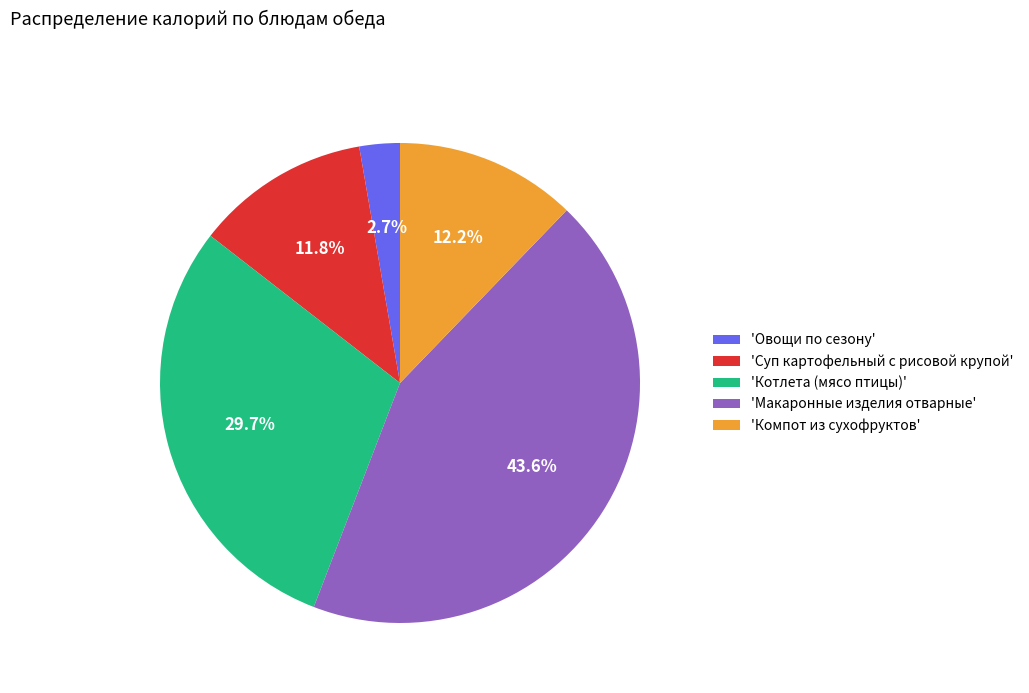

Which category has the smallest portion of the pie?

'Овощи по сезону'